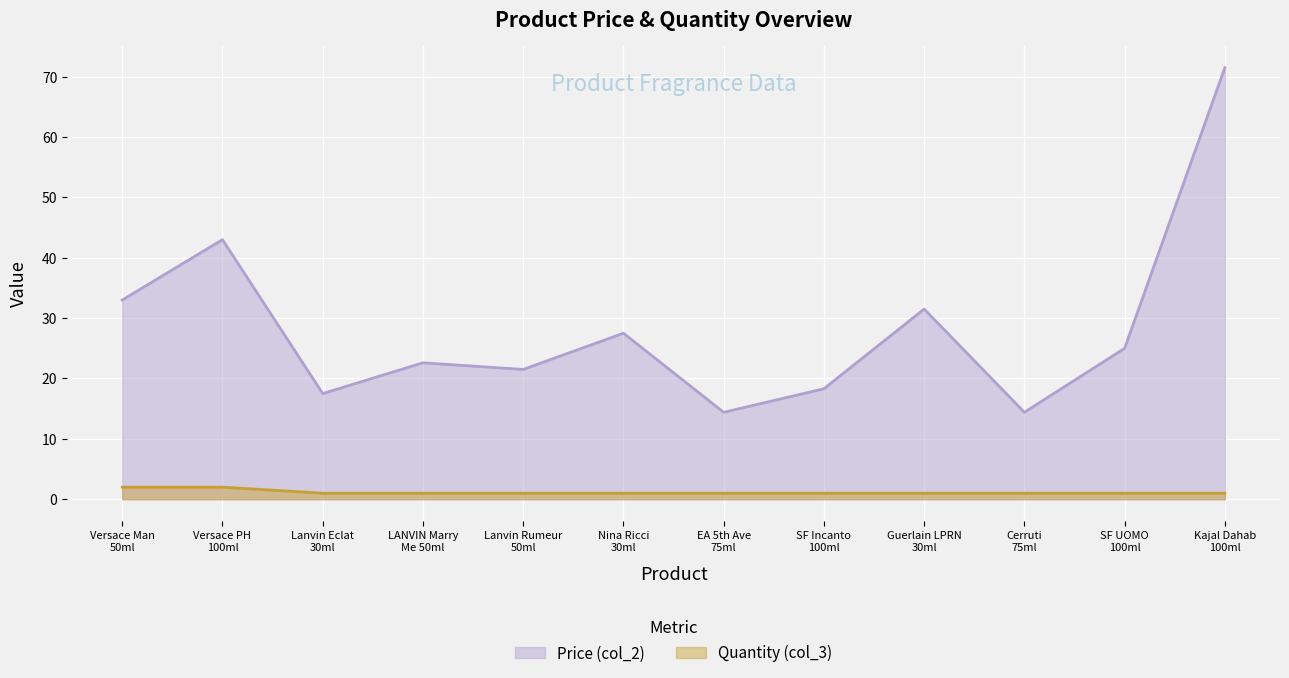

How many lines are shown in the chart?

2